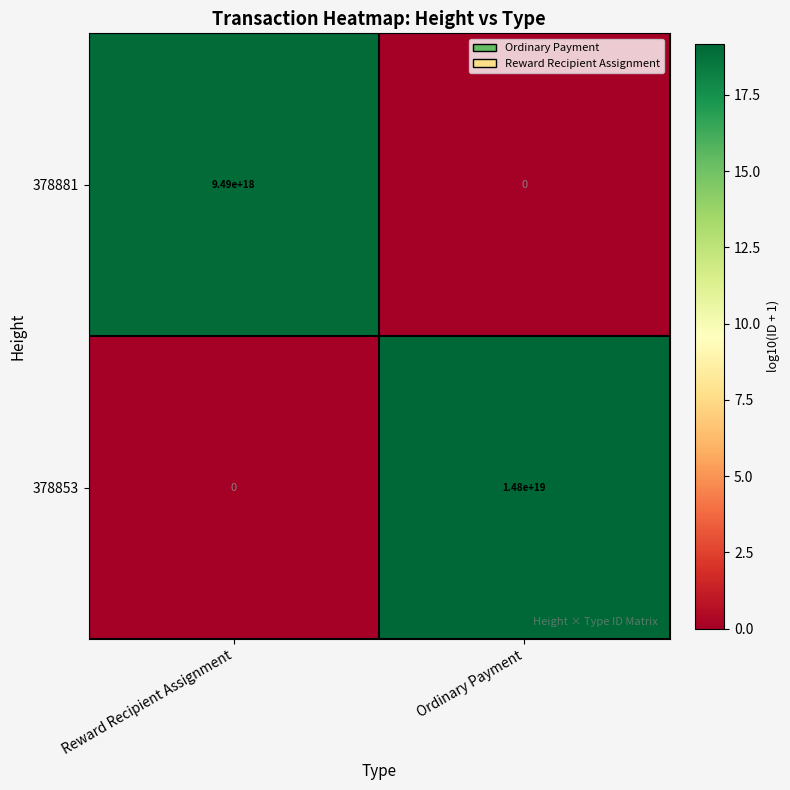

Is the value of 378853 at Reward Recipient Assignment greater than the value of 378881 at Reward Recipient Assignment?

No